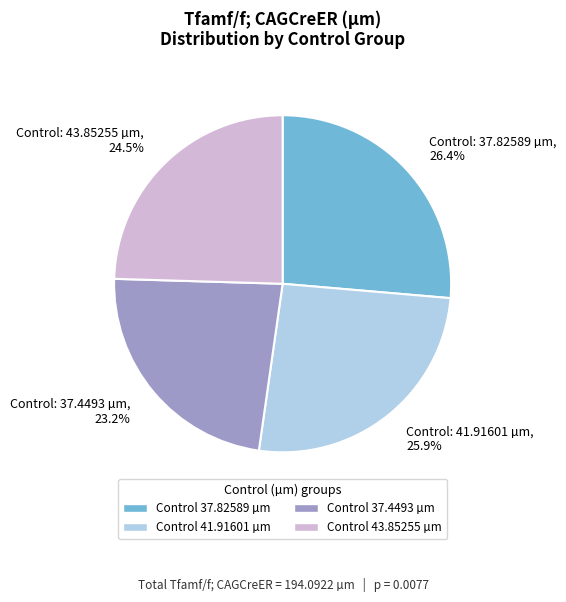

Is there a majority slice in this chart?

No